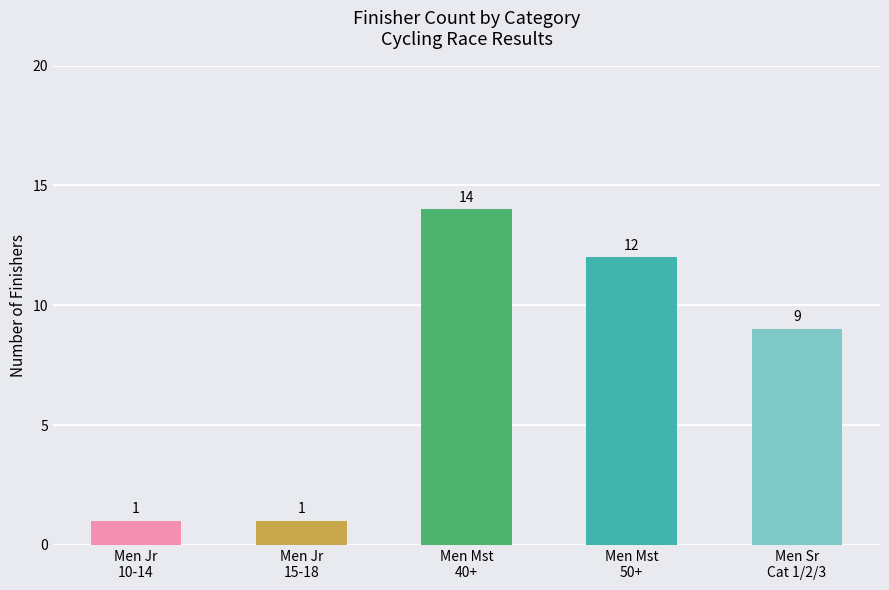

What is the value of the 1st bar from the left?

1